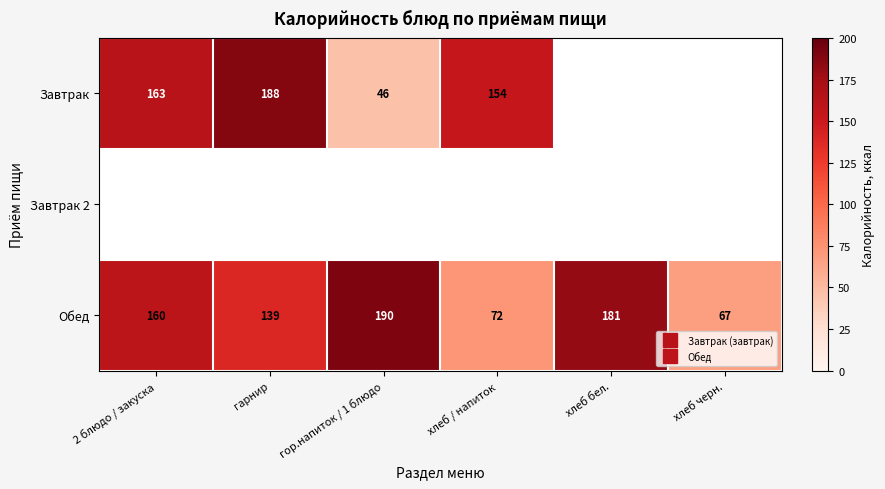

Which has a higher value, хлеб бел. or хлеб / напиток?

хлеб / напиток